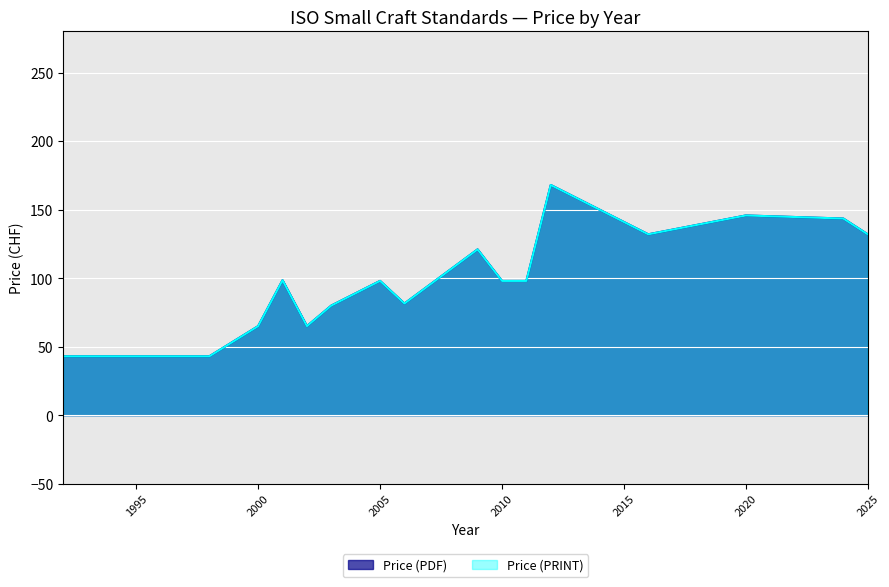

The Price (PRINT) series shows 132 at 2016. True or false?

True